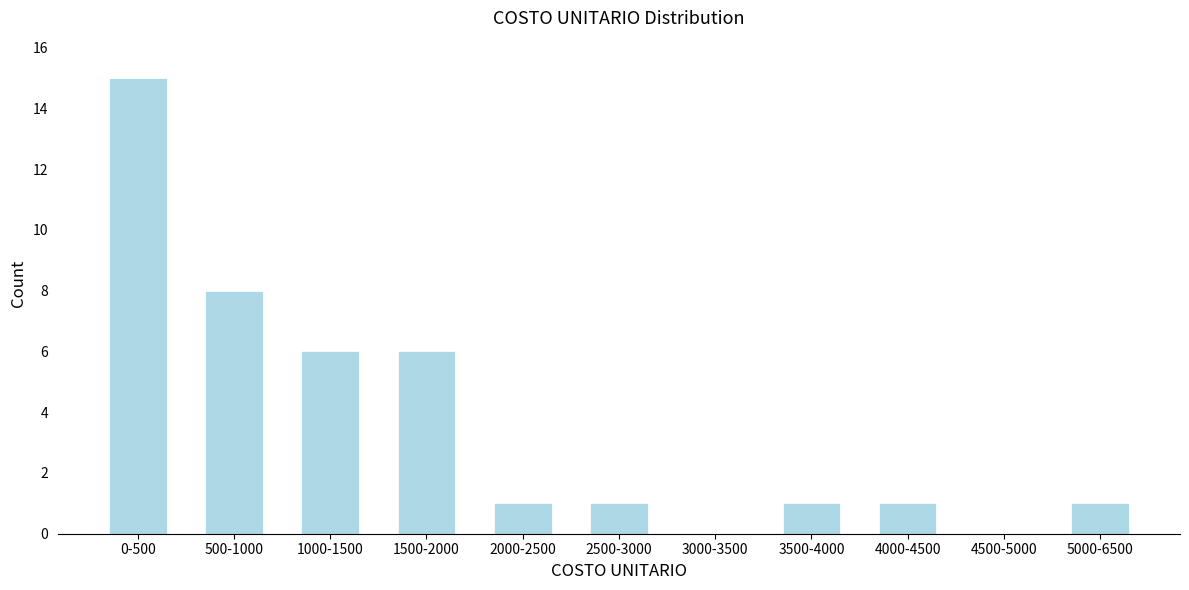

Reading left to right, extract all data points from this chart.

0-500=15	500-1000=8	1000-1500=6	1500-2000=6	2000-2500=1	2500-3000=1	3000-3500=0	3500-4000=1	4000-4500=1	4500-5000=0	5000-6500=1